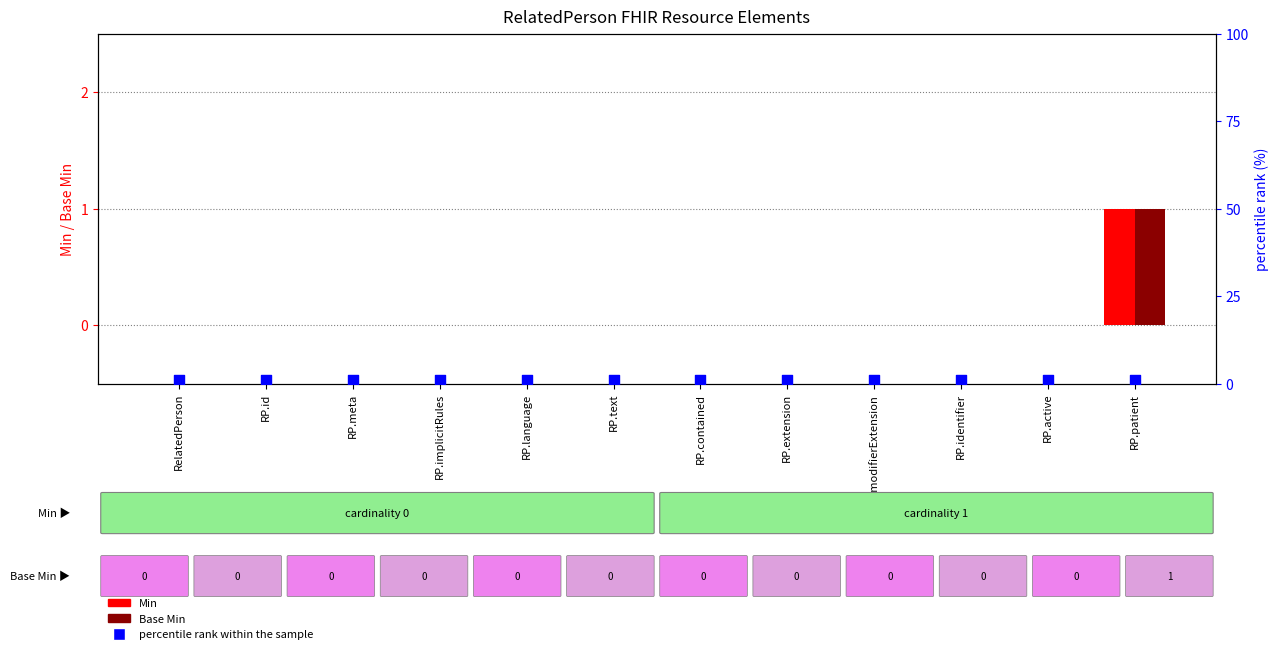

Which series contains the highest Y value?

Min